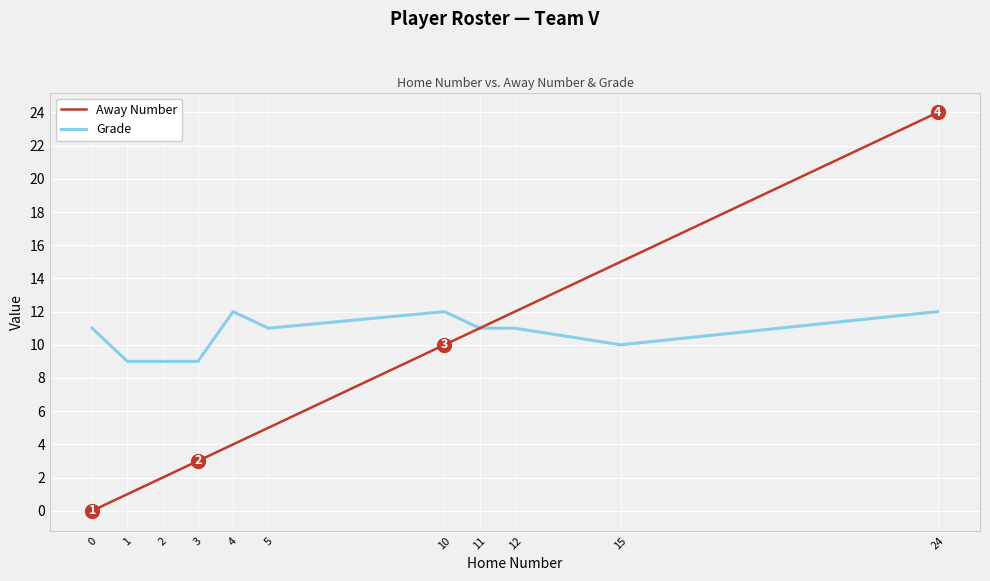

What are all the series names shown in the legend?

Away Number, Grade